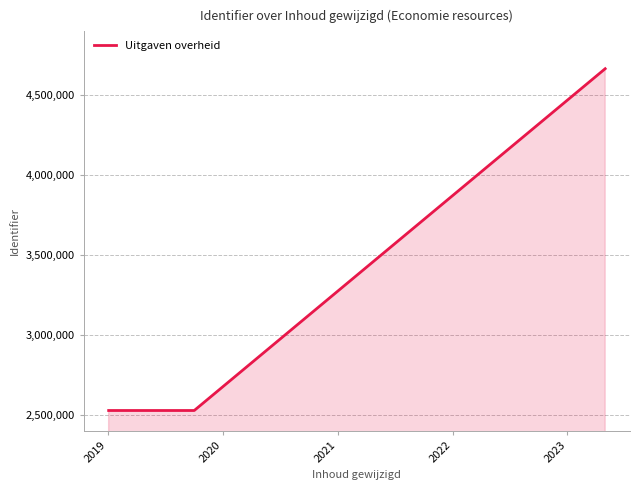

Reading right to left, transcribe all the data shown in this chart.

4665263	2530409	2530409